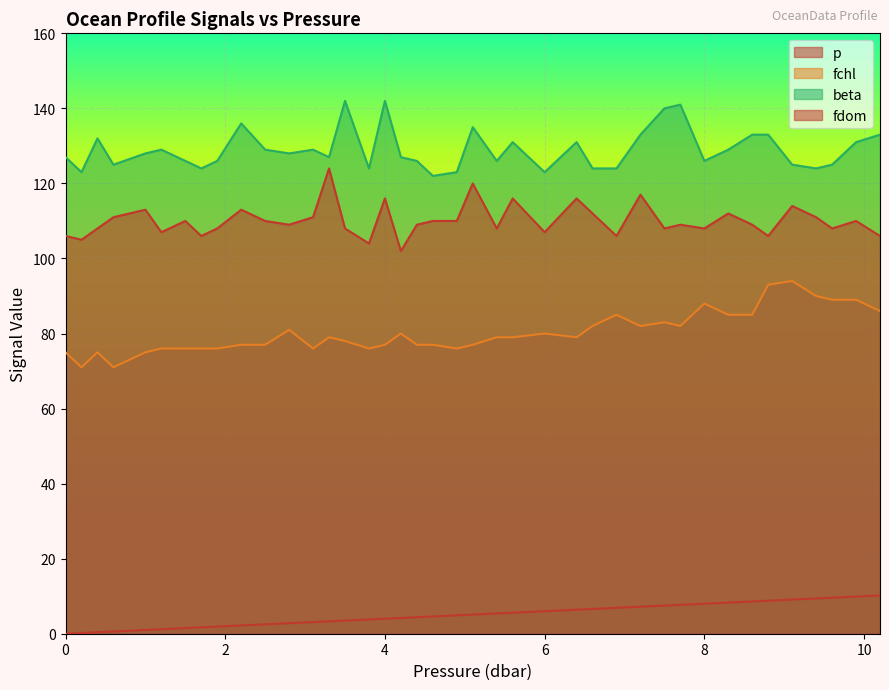

True or false: beta has a value of 225.7 at 2.2.

False